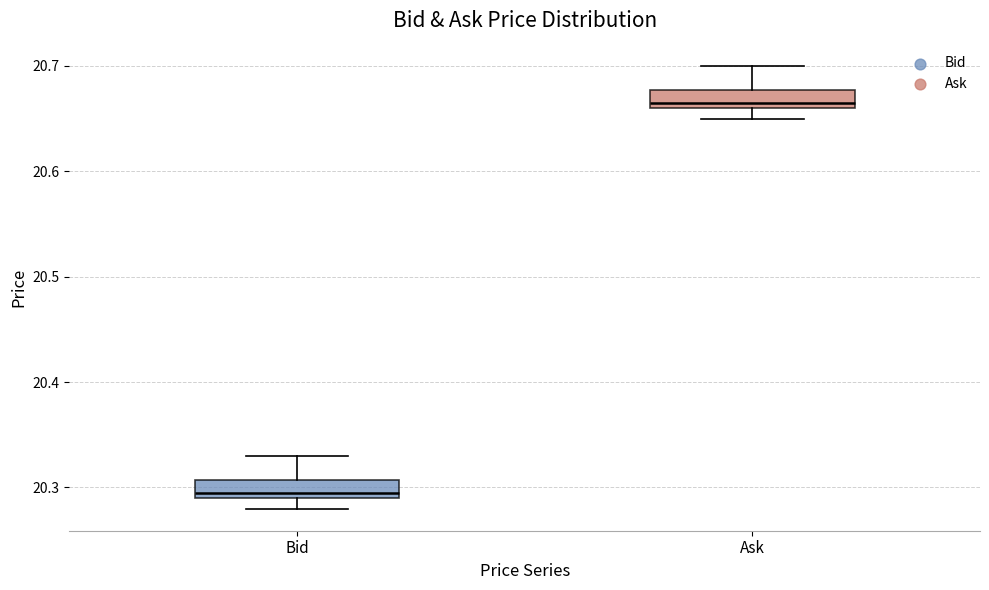

Reading left to right, read every box against the y-axis: the position of its median line, the range the box covers, and the ends of its whiskers. The values are not printed on the chart, so give them approximately, as read against the axis.

Bid: median 20.30, box 20.29 to 20.31, whiskers 20.28 to 20.33
Ask: median 20.67, box 20.66 to 20.68, whiskers 20.65 to 20.70